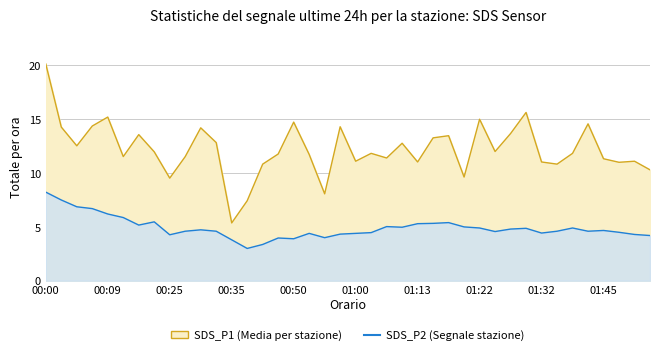

How many interior local valleys does the SDS_P2 series have?

9